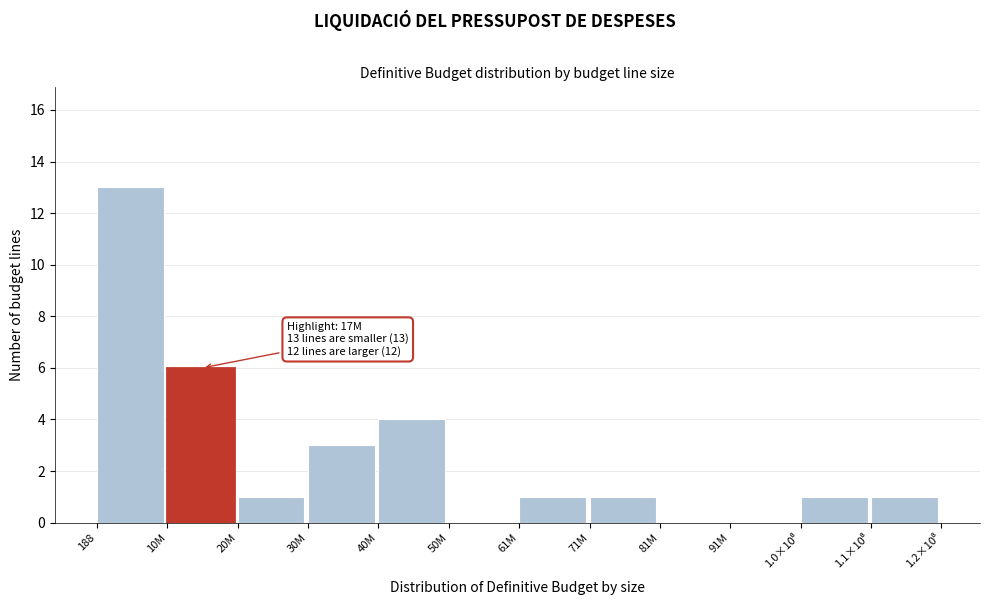

What is the greatest value displayed?

13